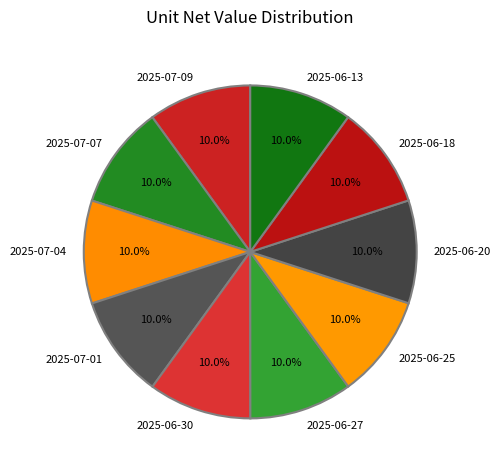

Is the sum of 2025-06-18 and 2025-06-27 greater than half?

No